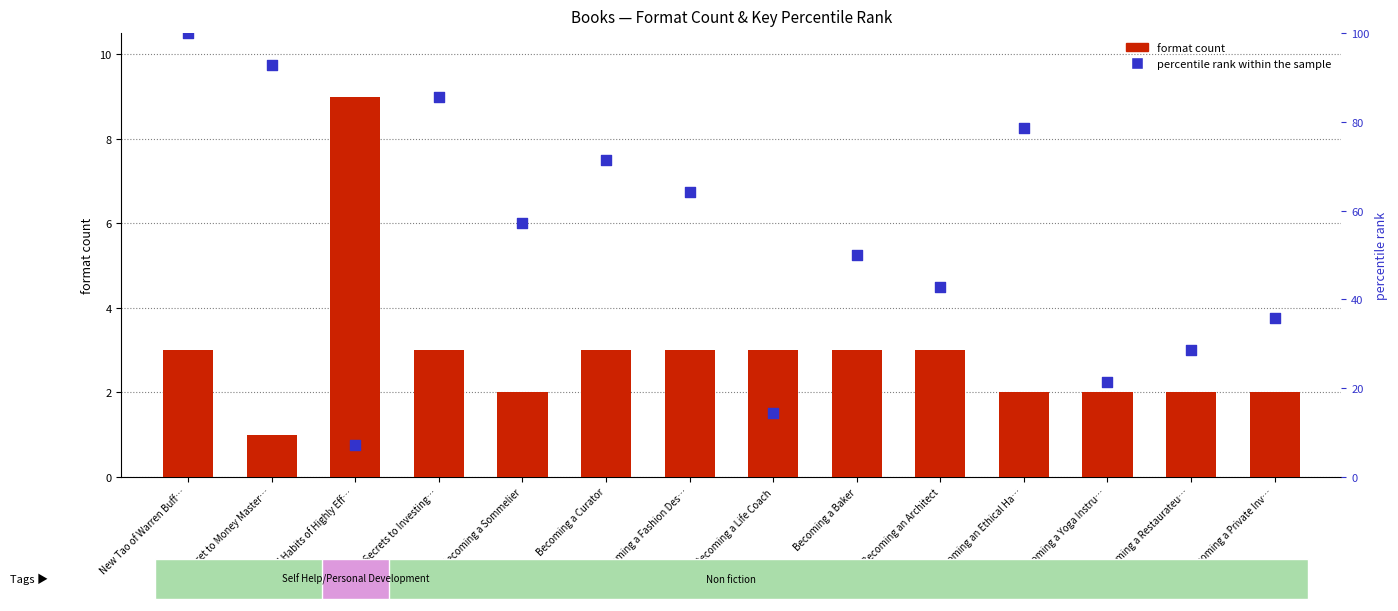

Which series contains the highest Y value?

percentile rank within the sample